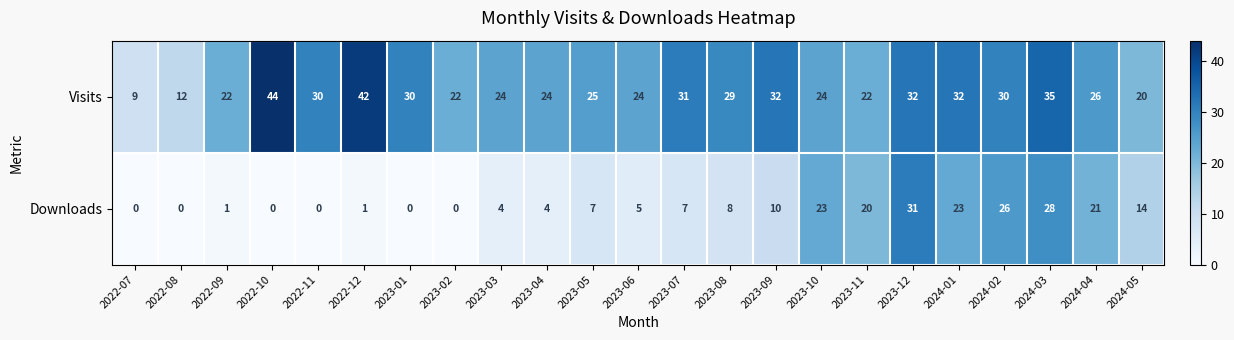

What is the total value across all series at 2022-11?

30